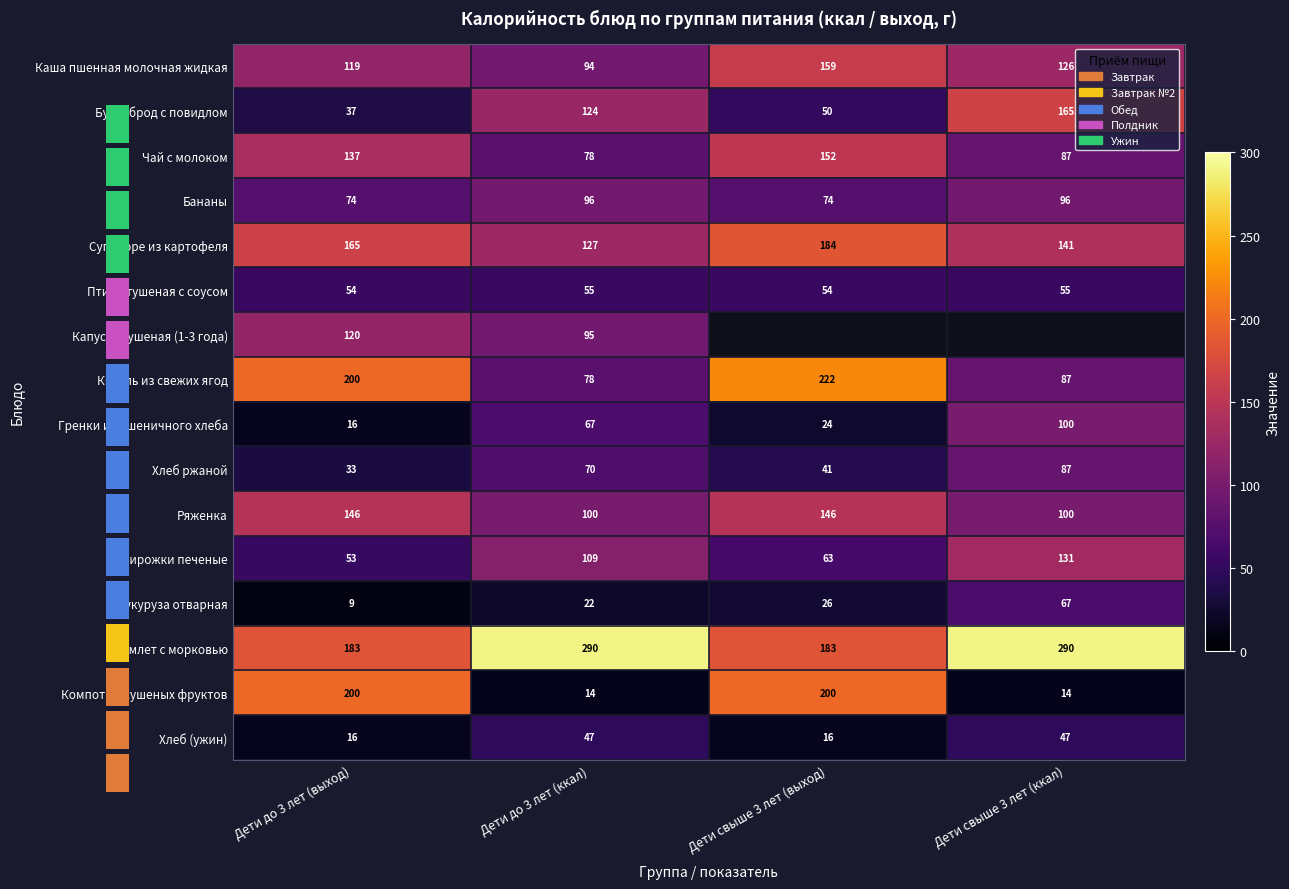

Which category has the lowest value in the Каша пшенная молочная жидкая series?

Дети до 3 лет (ккал)